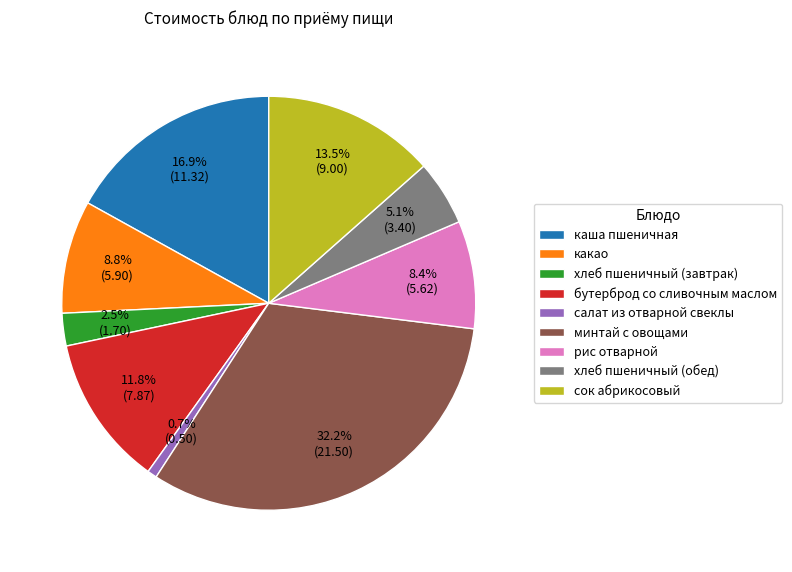

Between сок абрикосовый and хлеб пшеничный (обед), which is larger?

сок абрикосовый